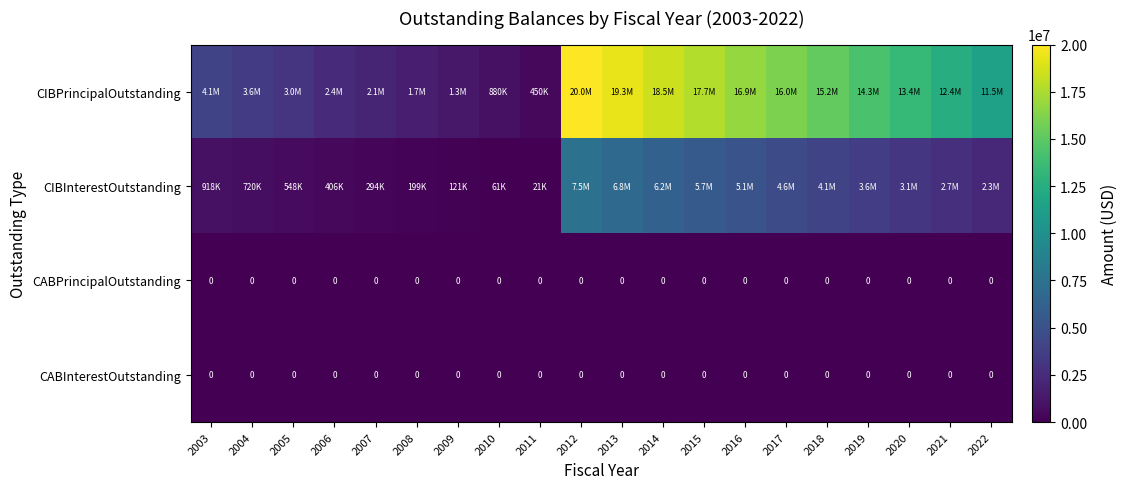

The CABPrincipalOutstanding series shows 0.0 at 2015. True or false?

True